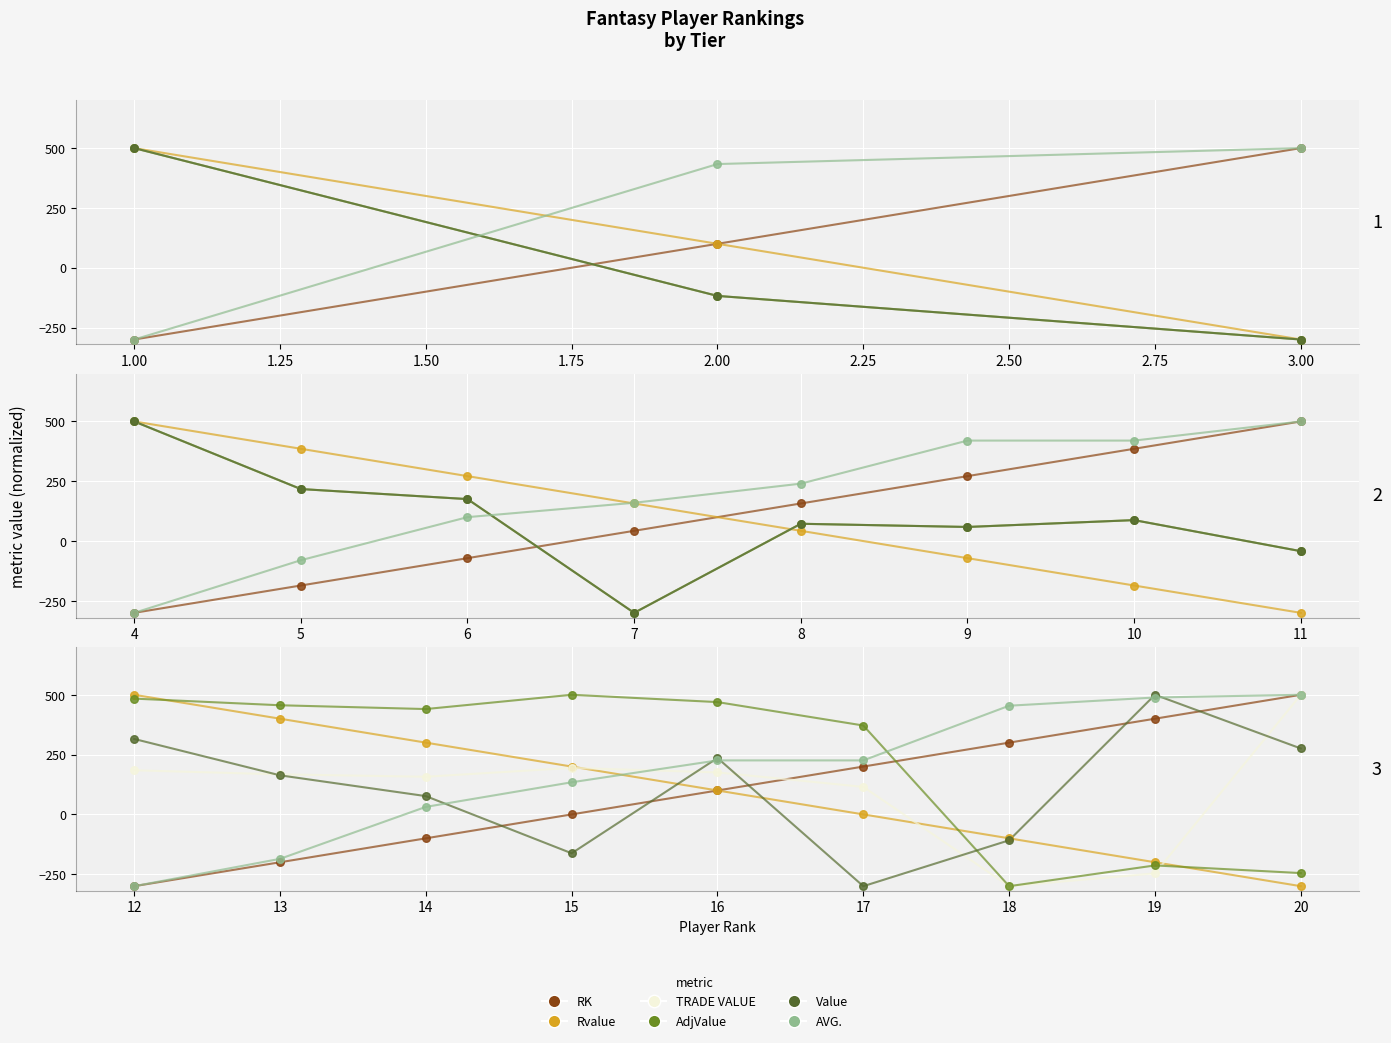

What are all the series names shown in the legend?

RK, Rvalue, TRADE VALUE, AdjValue, Value, AVG.